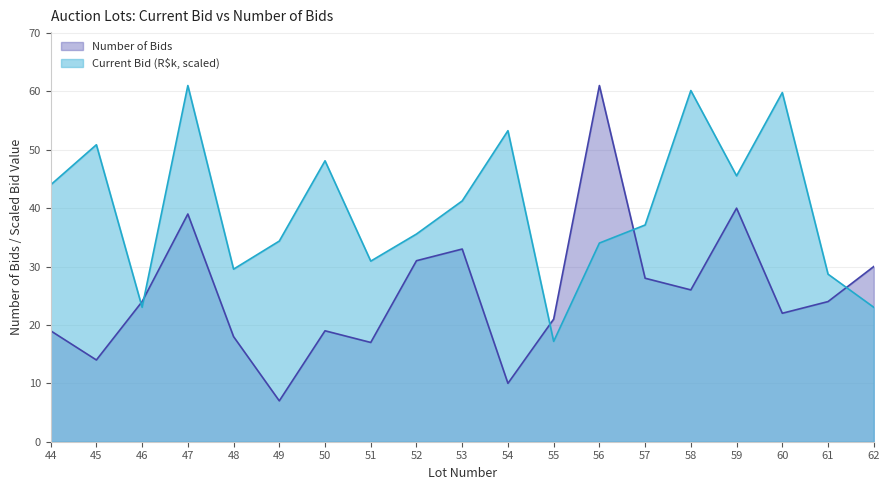

Rank the series by their average value, from highest to lowest.

Current Bid (R$k, scaled), Number of Bids